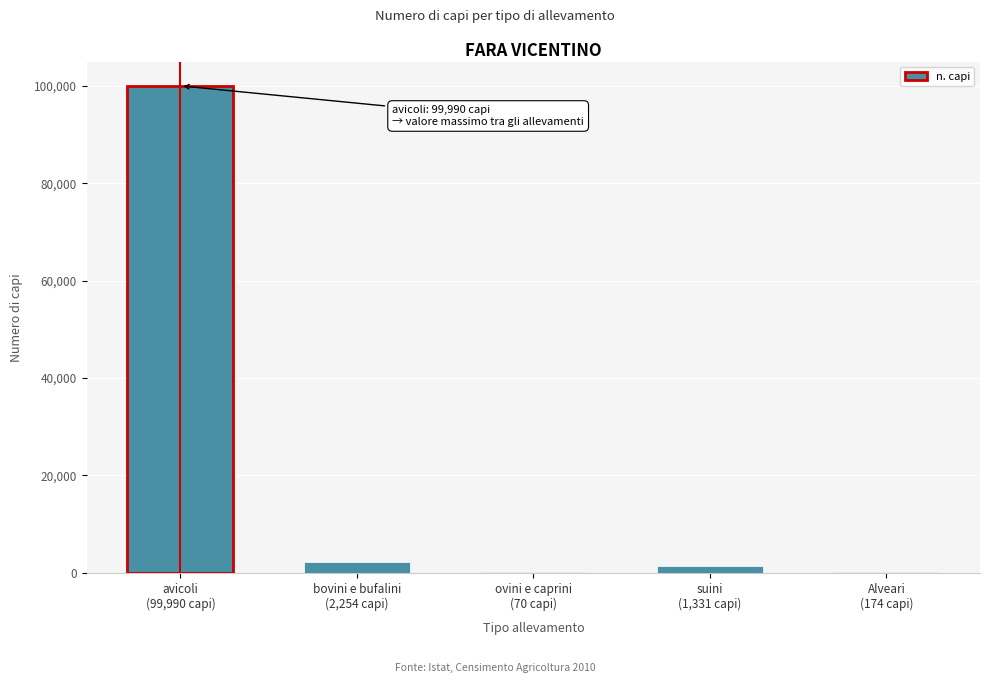

What is the maximum value shown in the chart?

99990